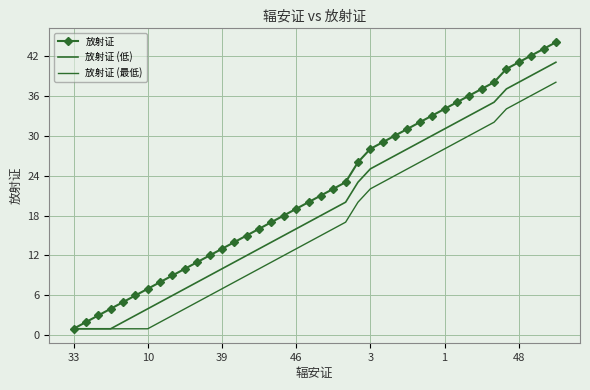

What is the value of the 放射证 (最低) point at the 1st from the left?

1